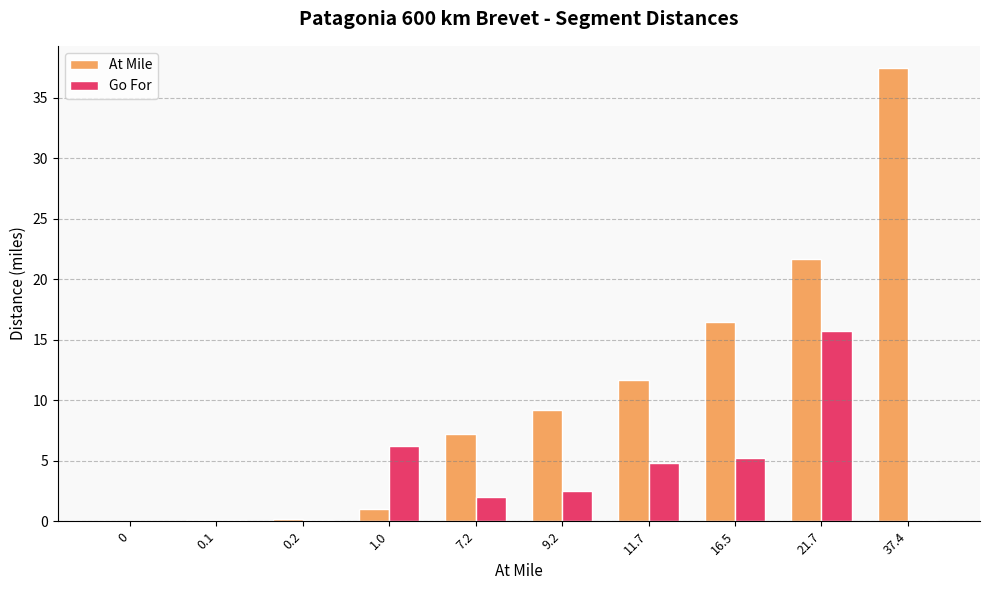

Which series changed the most between 0.2 and 21.7?

At Mile